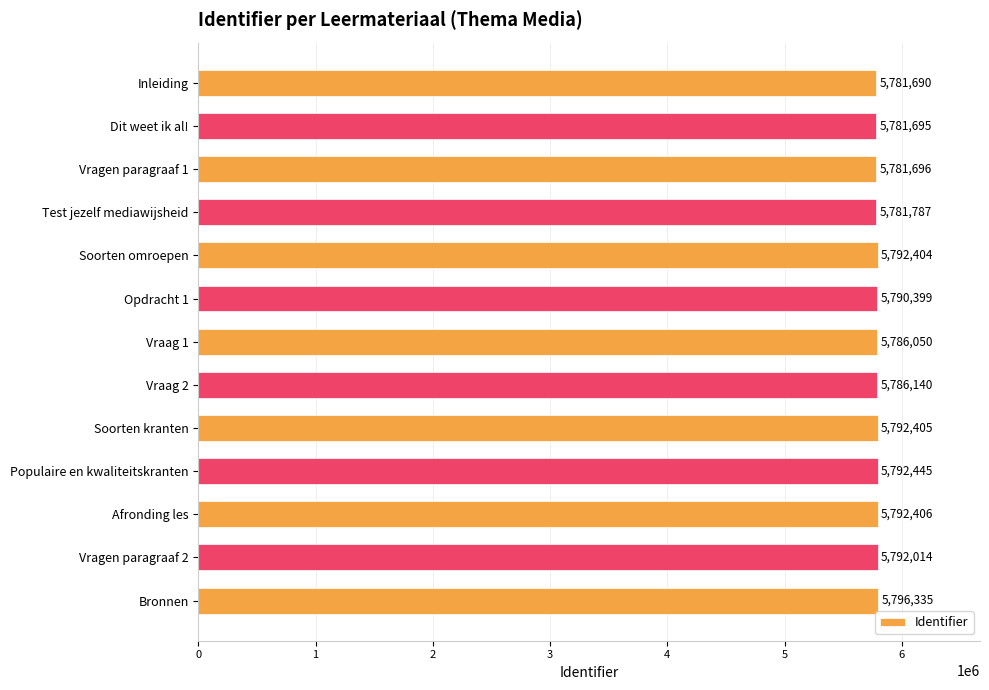

Rank the categories by value from lowest to highest.

Inleiding, Dit weet ik al!, Vragen paragraaf 1, Test jezelf mediawijsheid, Vraag 1, Vraag 2, Opdracht 1, Vragen paragraaf 2, Soorten omroepen, Soorten kranten, Afronding les, Populaire en kwaliteitskranten, Bronnen